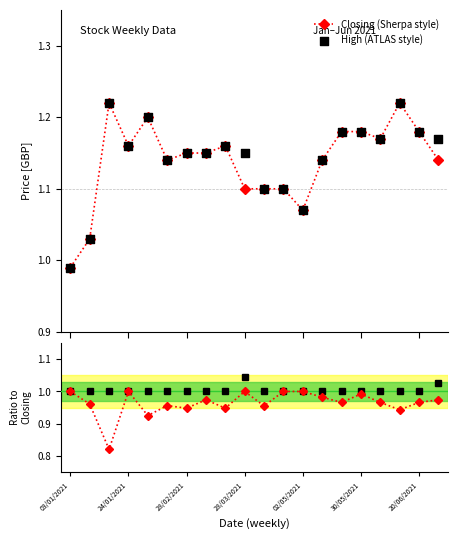

How many values in the Closing (Sherpa style) series exceed 1?

19